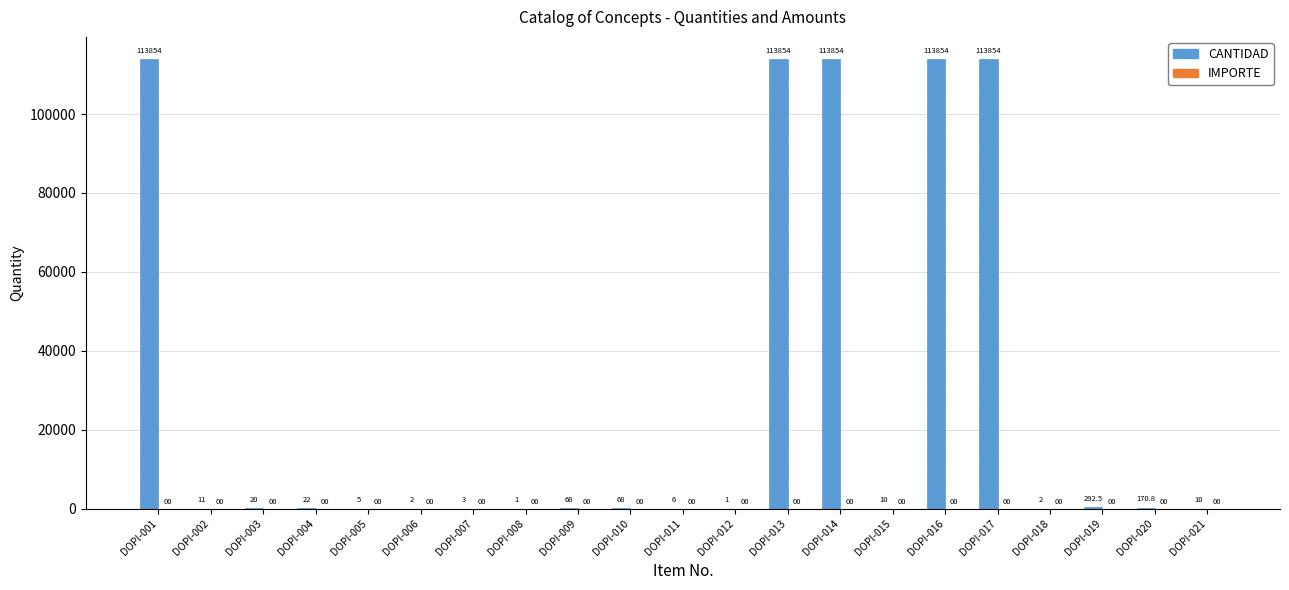

Reading right to left, list all the values displayed in this chart.

DOPI-021=10.0	DOPI-020=170.8	DOPI-019=292.5	DOPI-018=2.0	DOPI-017=113854.0	DOPI-016=113854.0	DOPI-015=10.0	DOPI-014=113854.0	DOPI-013=113854.0	DOPI-012=1.0	DOPI-011=6.0	DOPI-010=68.0	DOPI-009=68.0	DOPI-008=1.0	DOPI-007=3.0	DOPI-006=2.0	DOPI-005=5.0	DOPI-004=22.0	DOPI-003=20.0	DOPI-002=11.0	DOPI-001=113854.0